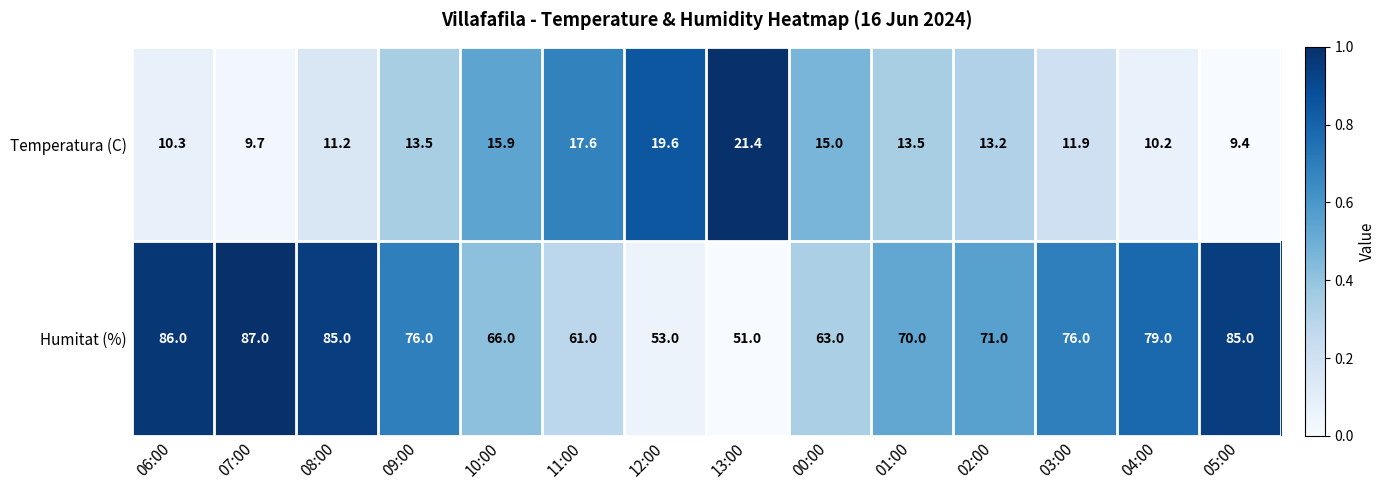

Reading right to left, transcribe all the data shown in this chart.

Temperatura (C): 9.4	10.2	11.9	13.2	13.5	15.0	21.4	19.6	17.6	15.9	13.5	11.2	9.7	10.3
Humitat (%): 85.0	79.0	76.0	71.0	70.0	63.0	51.0	53.0	61.0	66.0	76.0	85.0	87.0	86.0